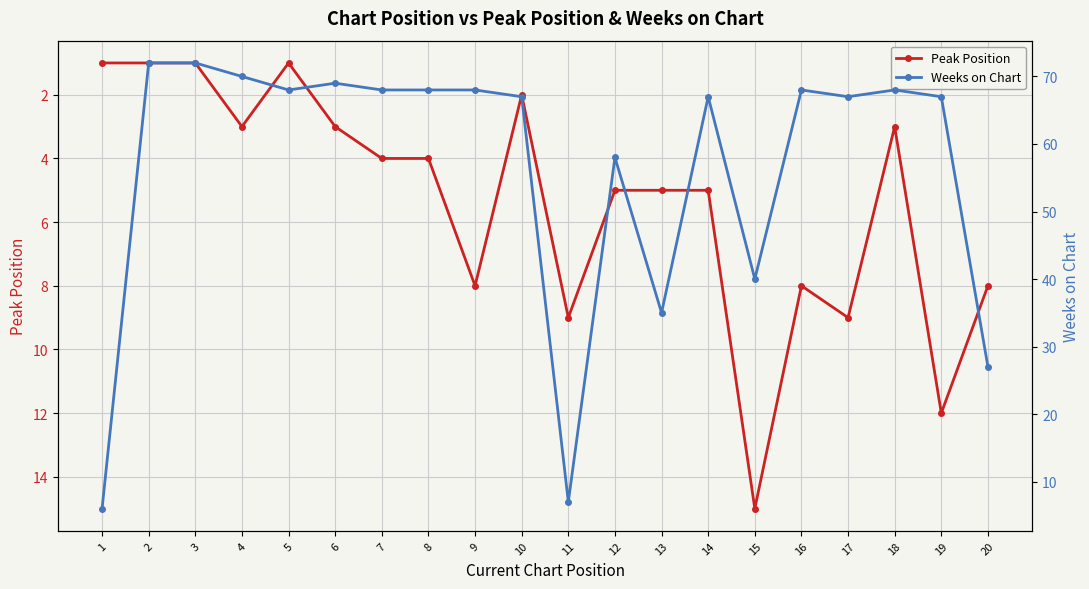

Does the chart display data point markers on the line(s)?

Yes